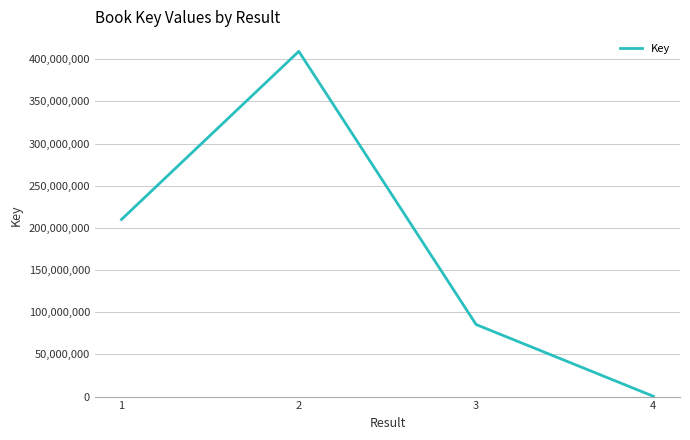

What is the difference between the maximum and minimum values?

408987378